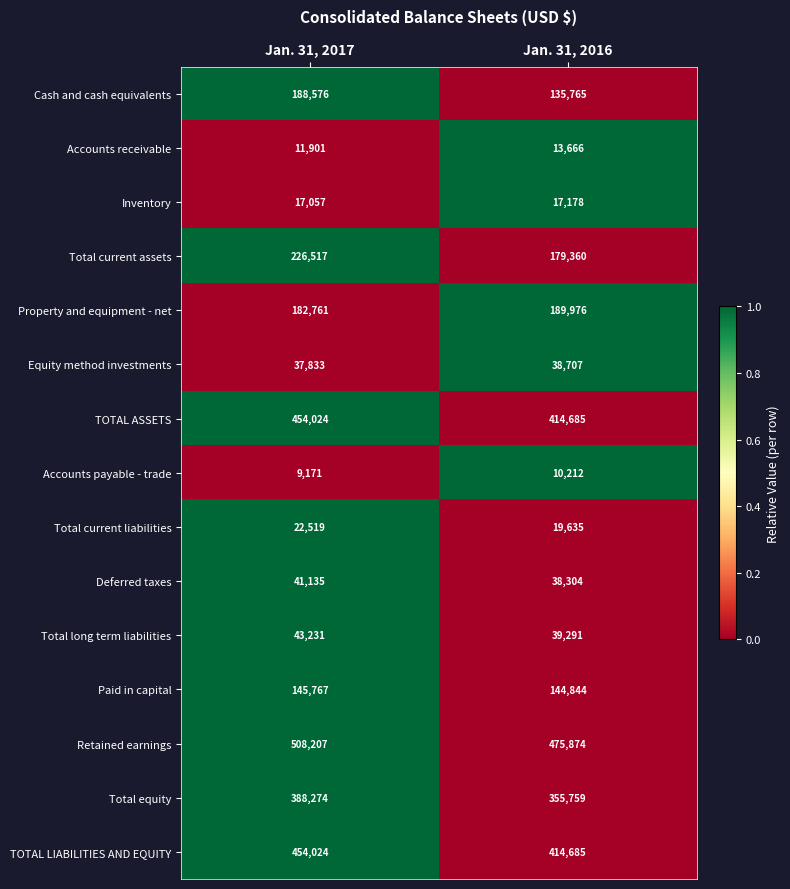

What is the total value across all series at Jan. 31, 2017?

2730997